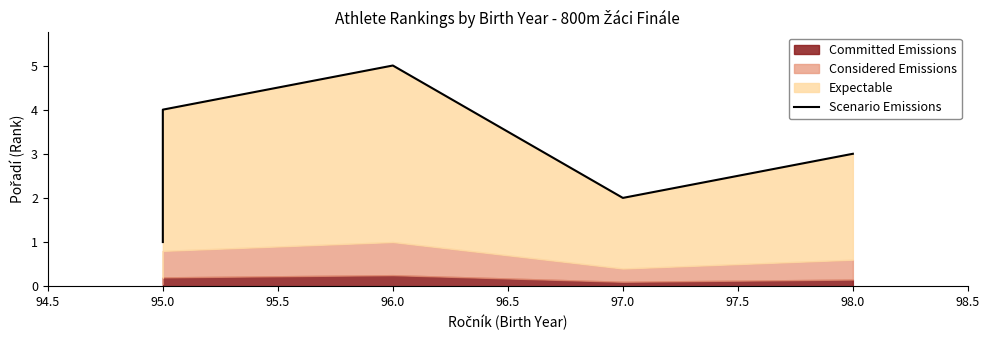

True or false: there are more than 0 points higher than both neighbors.

True